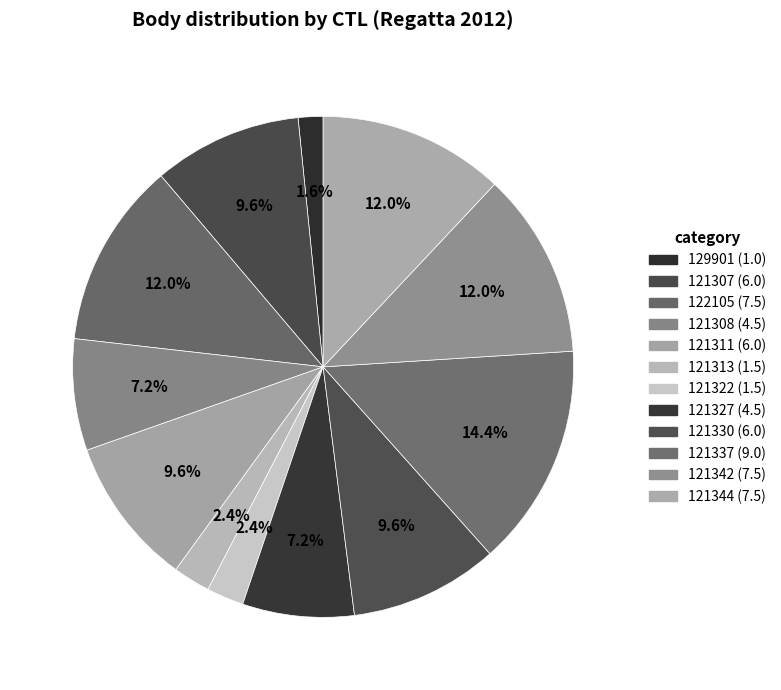

To the nearest percent, what is the difference between the largest and smallest slice percentages?

13%